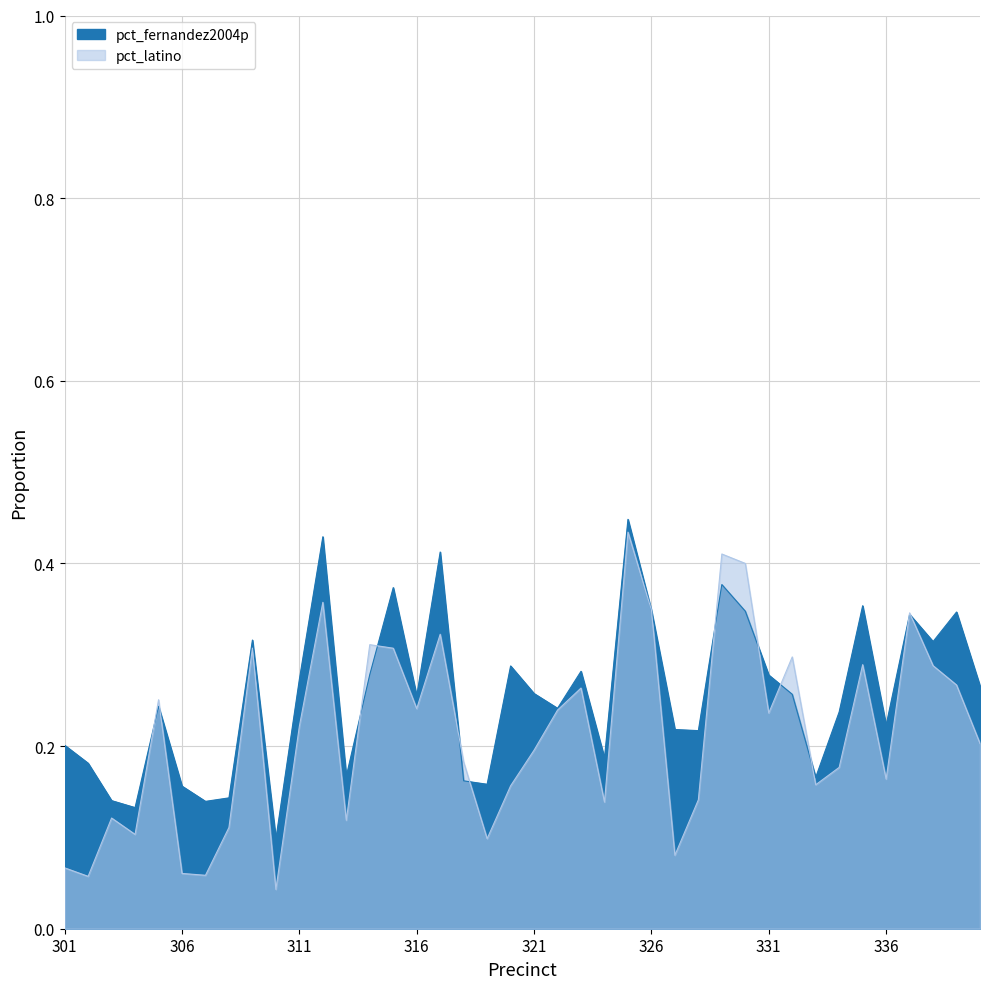

At which category is the sum across all series the highest?

325